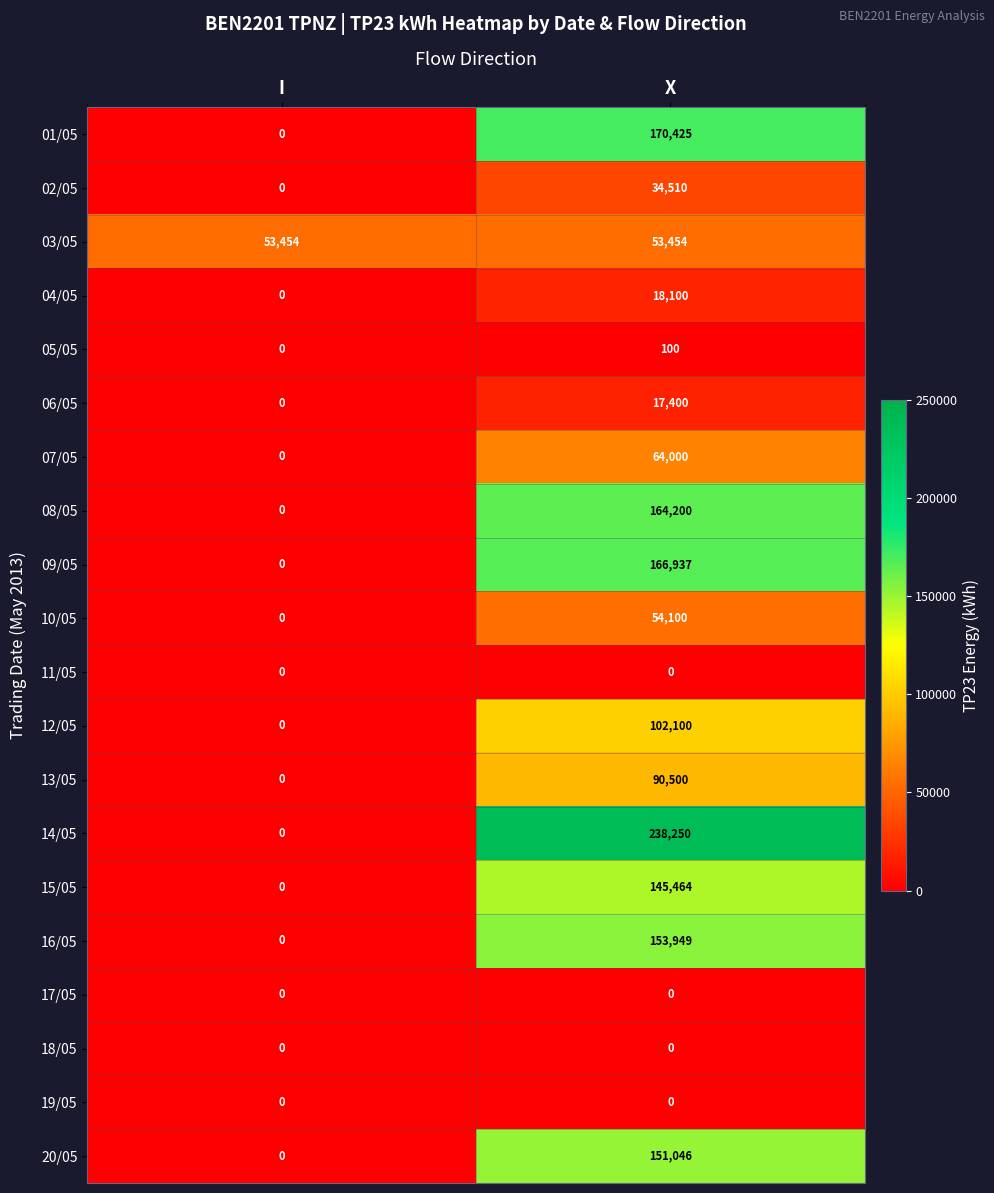

What is the sum of all 15/05 values?

145464